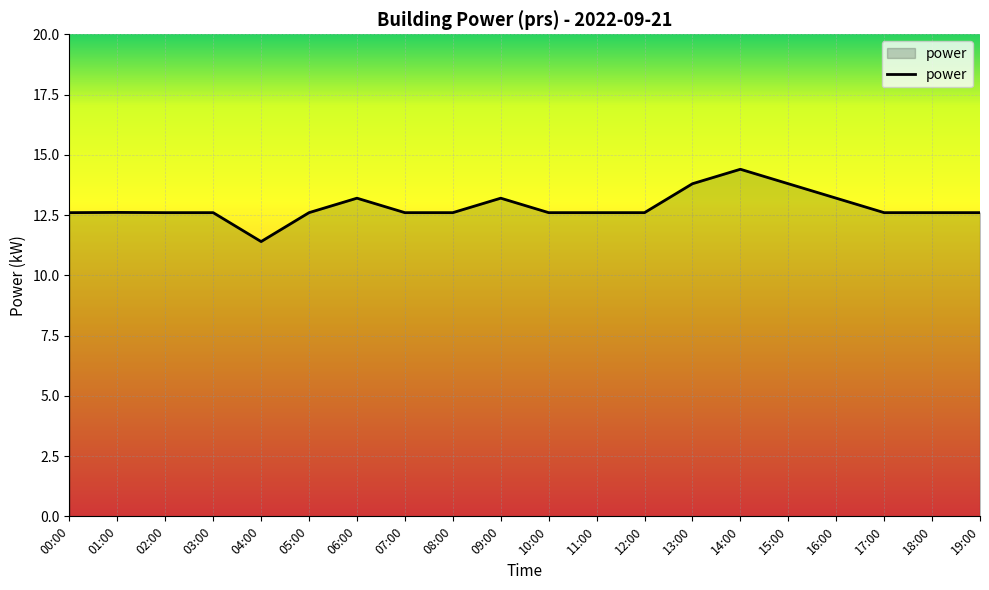

What is the approximate value at 02:00?

12.6